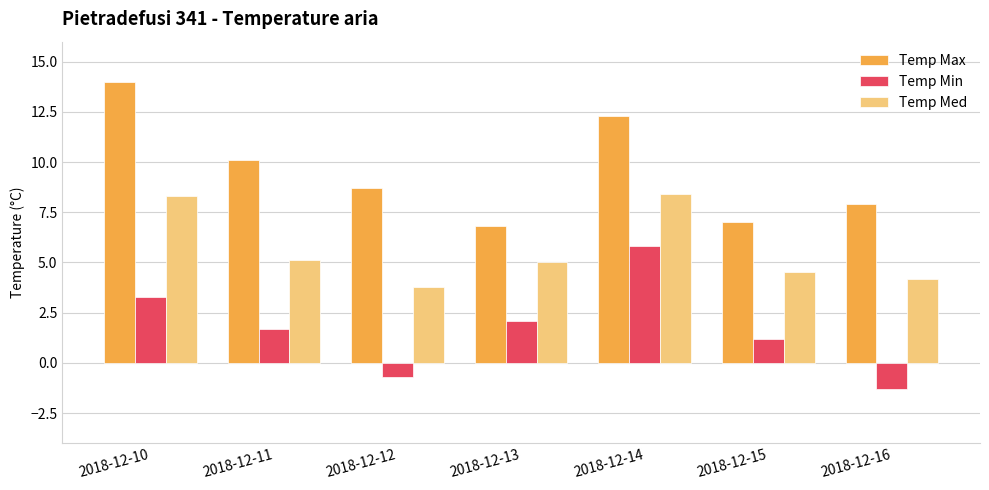

What is the sum of the Temp Med values at 2018-12-11 and 2018-12-16?

9.3